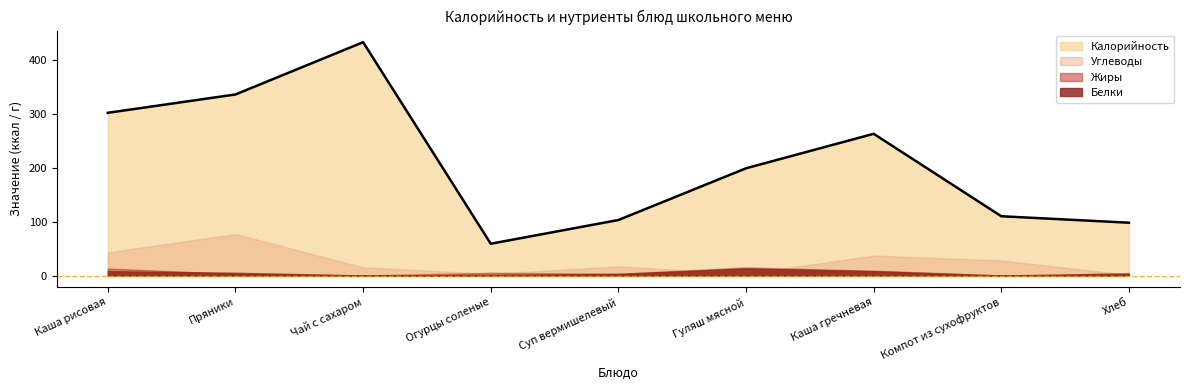

At which category is the sum across all series the highest?

Чай с сахаром